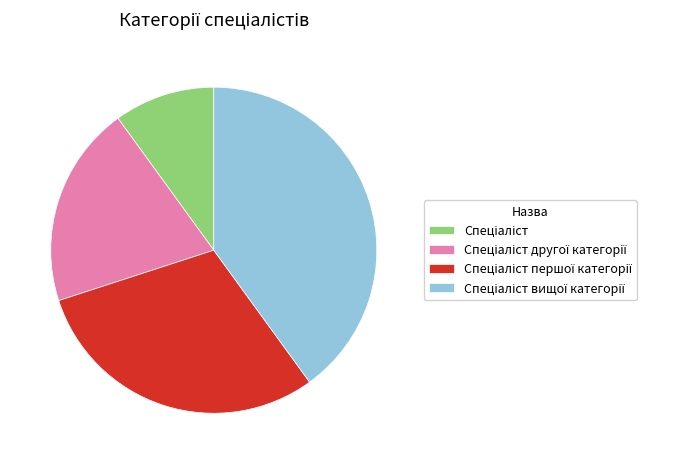

Does any single category account for the majority?

No